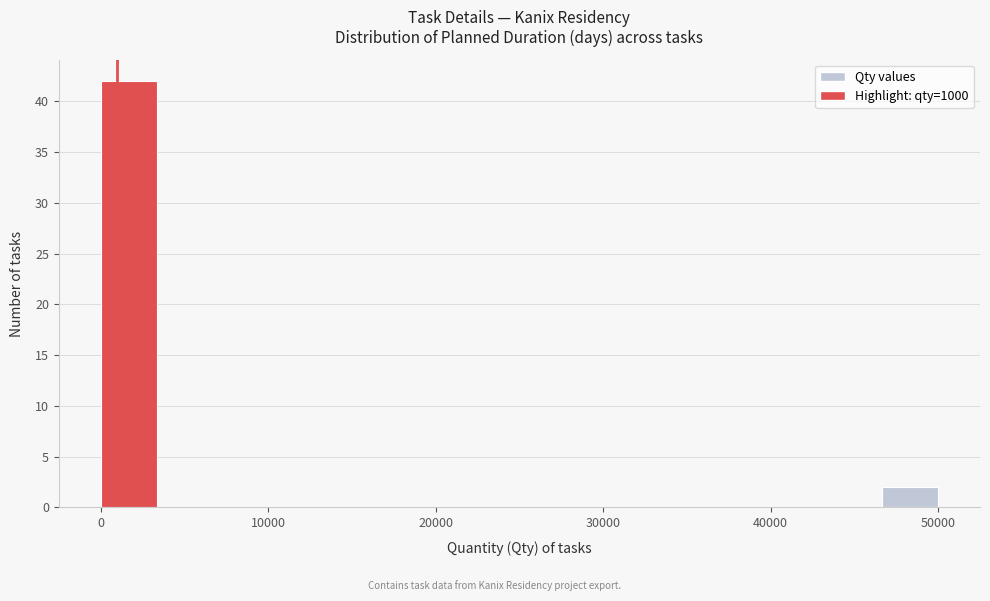

Around what value on the x-axis is the tallest bar? Give the approximate position of its centre, as read against the axis.

2000